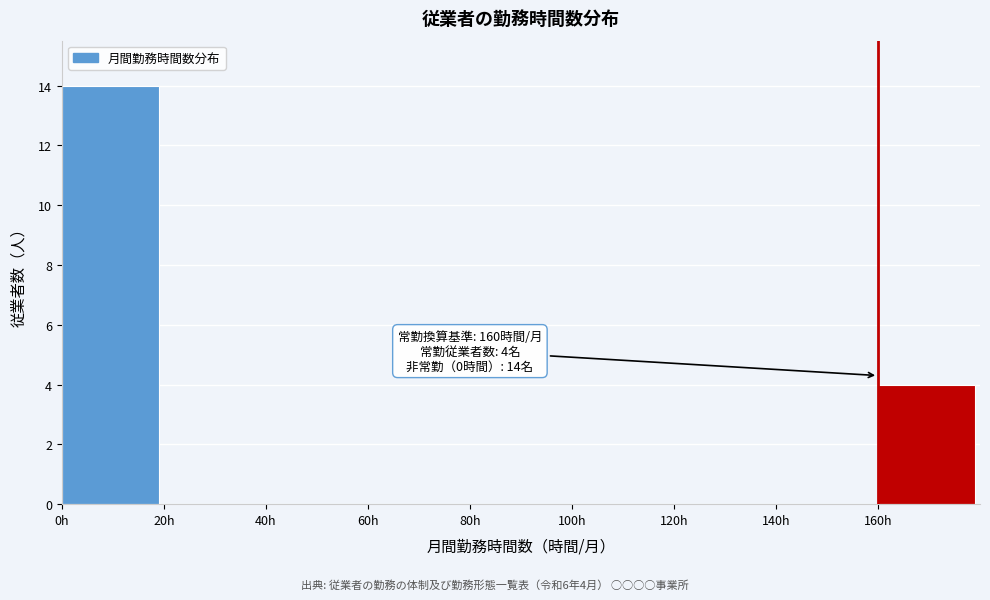

Which range on the x-axis has the tallest bar?

0 to 20